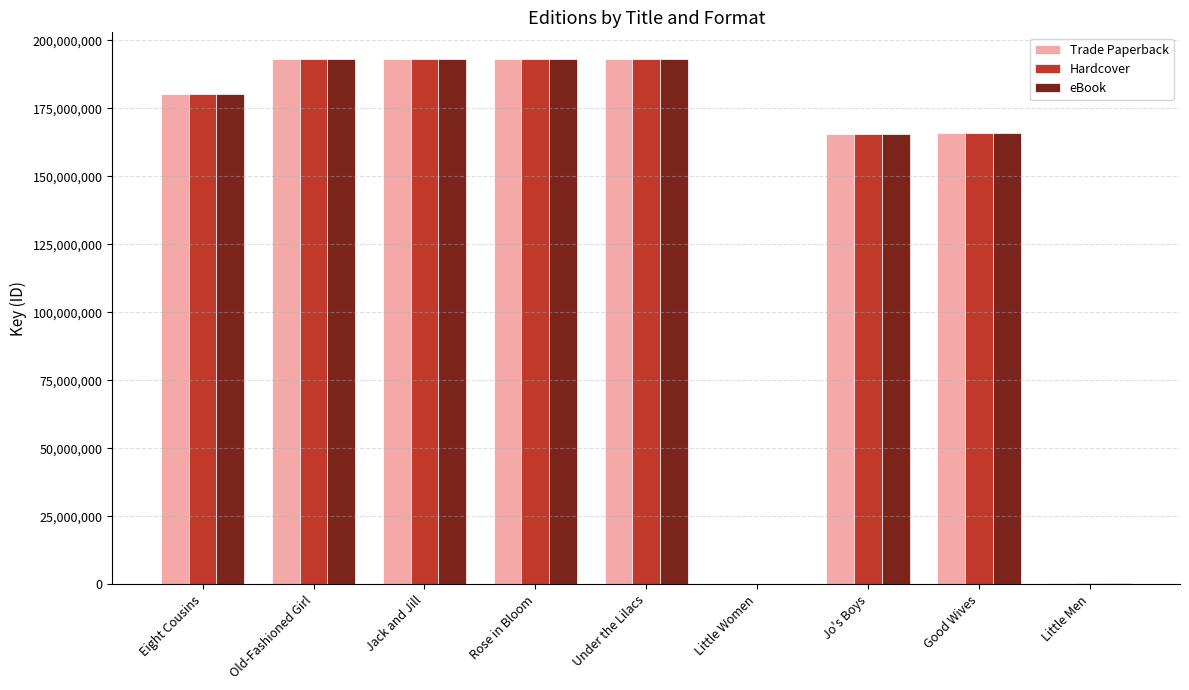

What is the sum of the eBook values at Jo's Boys and Good Wives?

331435717